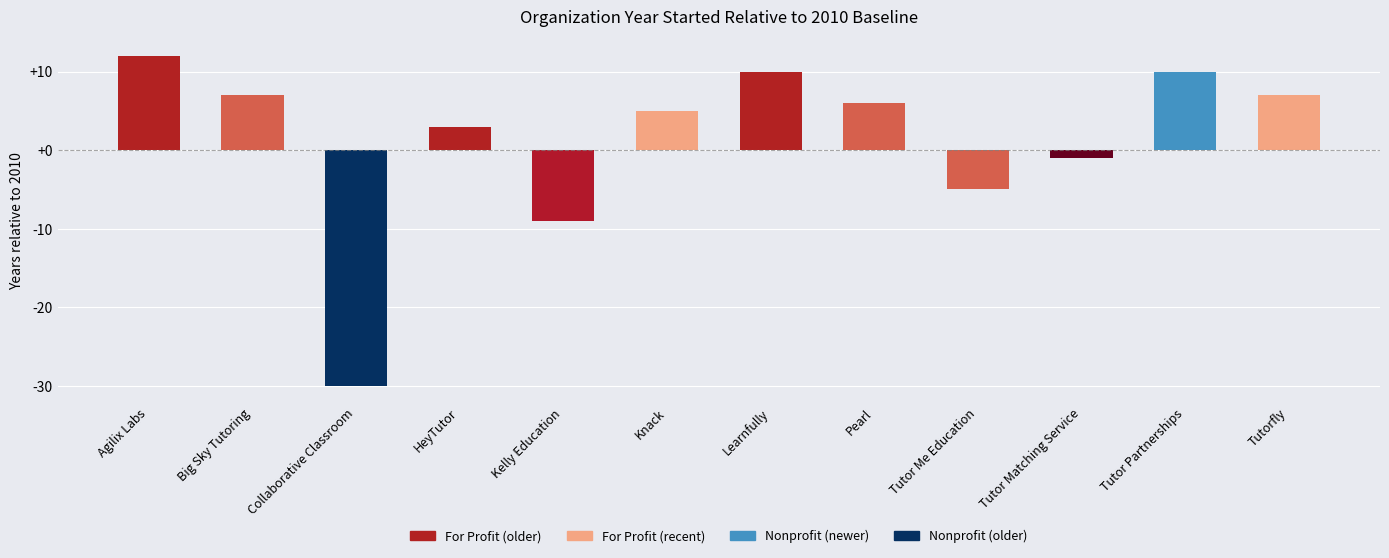

Reading right to left, what are all the values shown in this chart?

7	10	-1	-5	6	10	5	-9	3	-30	7	12